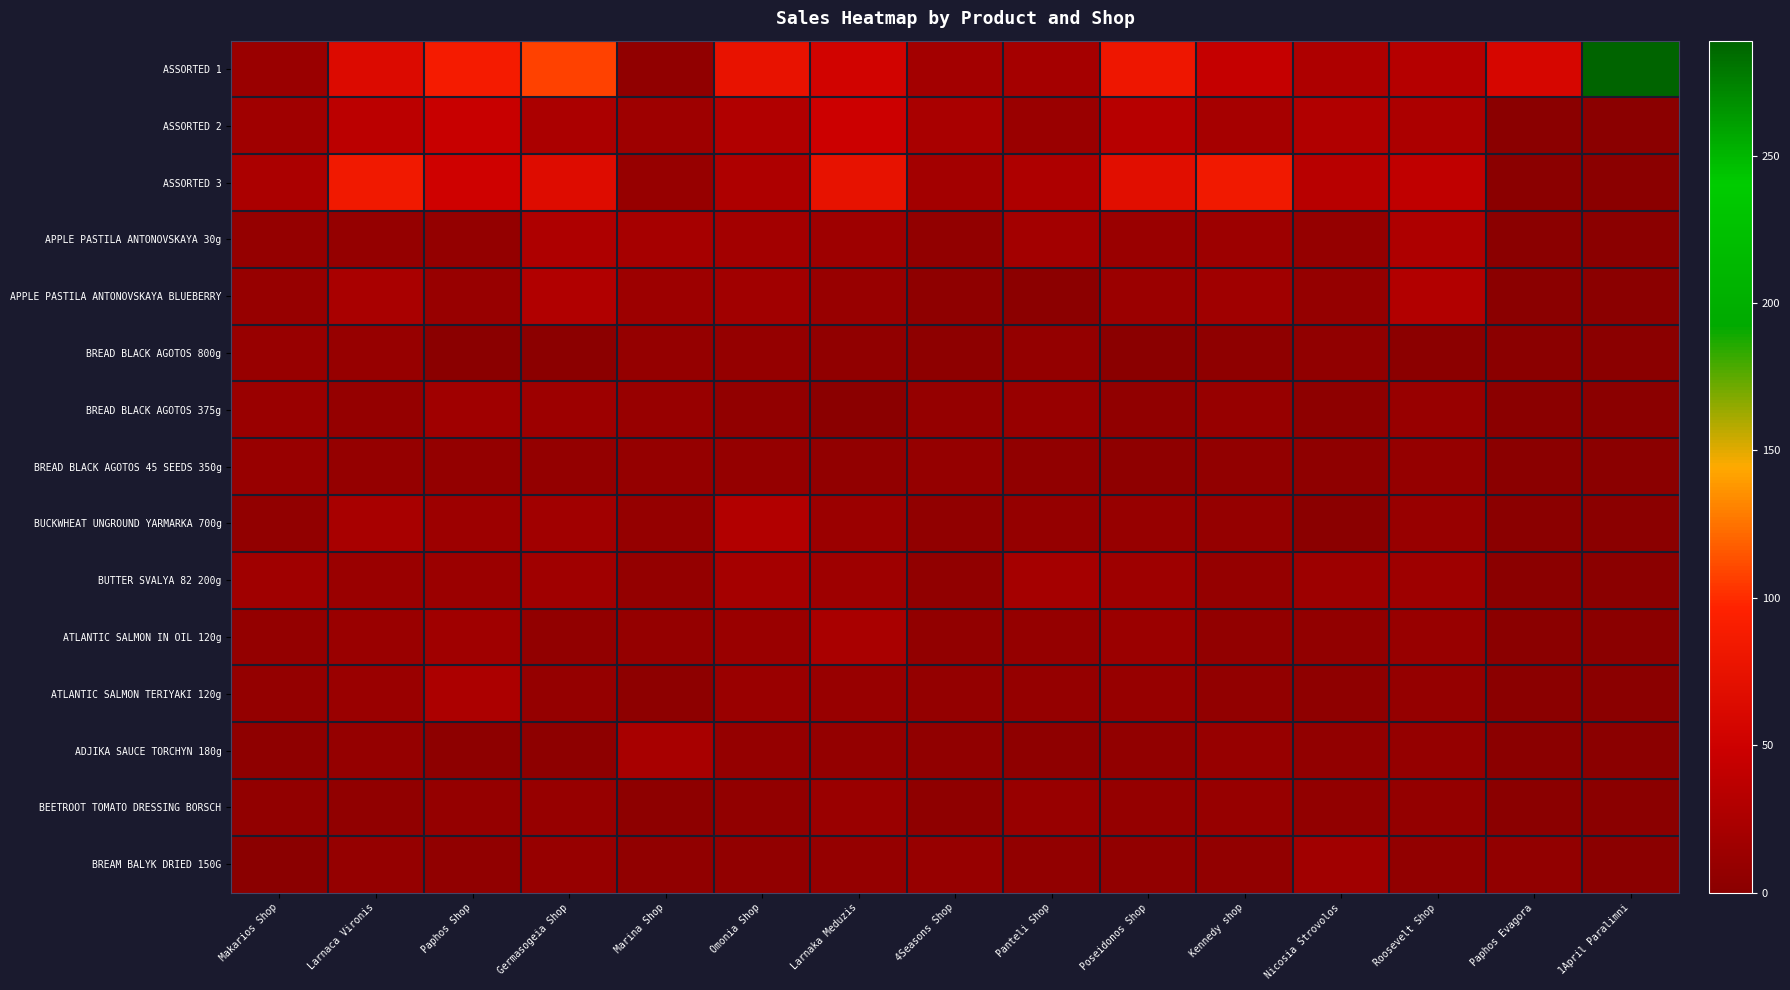

Which series has the largest total across all categories?

ASSORTED 1